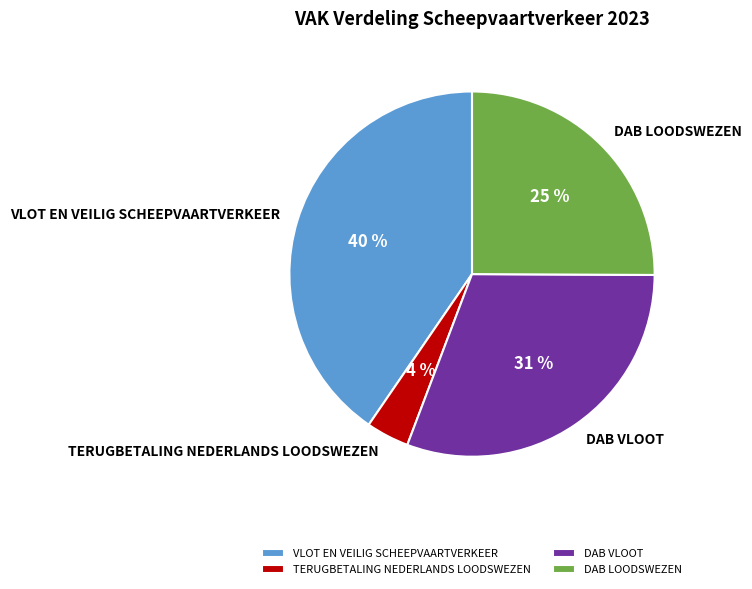

To the nearest percent, what is the combined percentage of DAB LOODSWEZEN and TERUGBETALING NEDERLANDS LOODSWEZEN?

29%